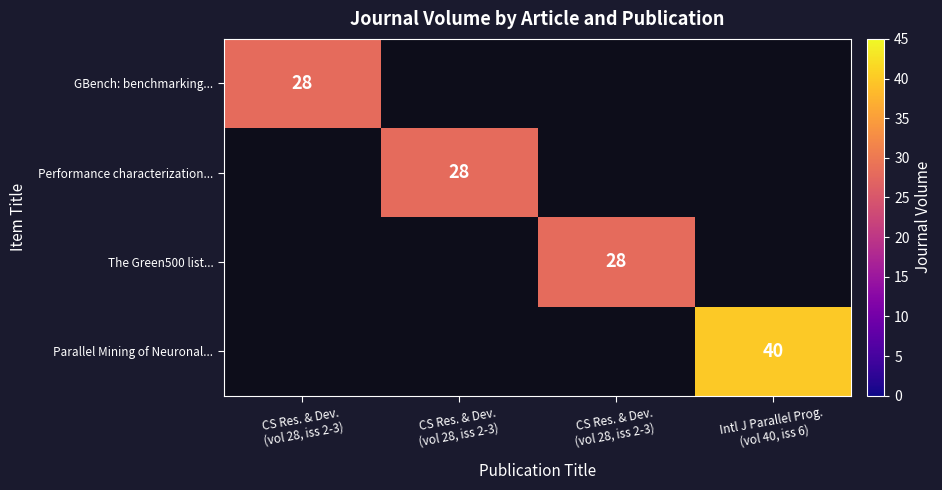

How many positive values does the The Green500 list... series have?

1